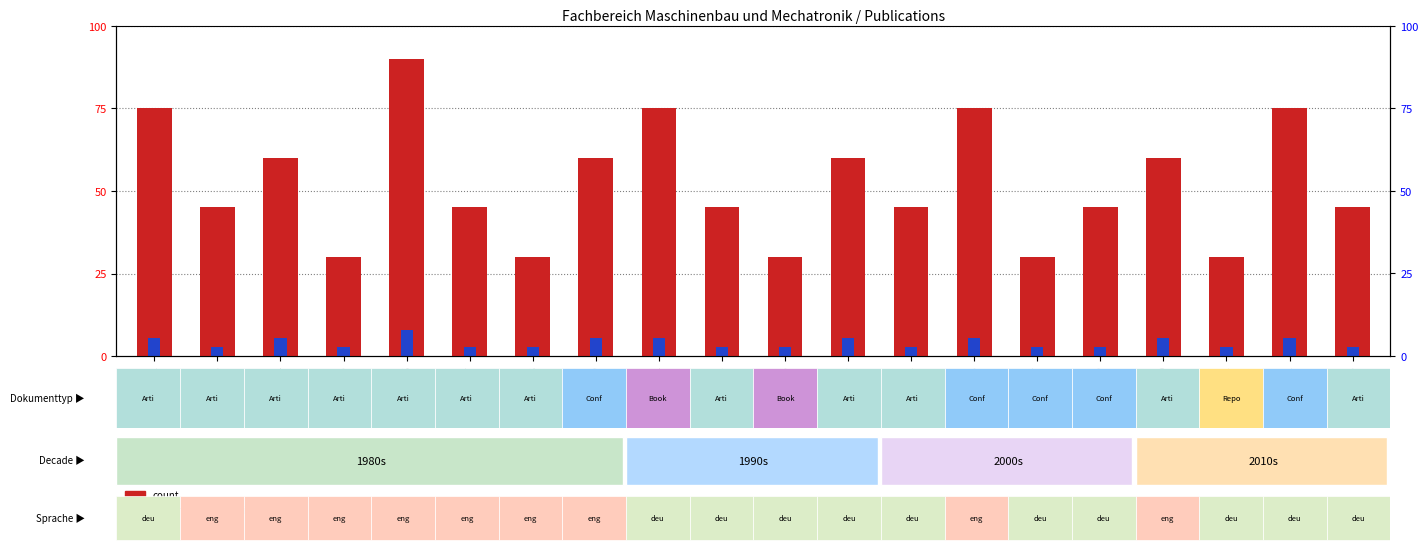

Is it true that count equals 45.0 at 2002?

True